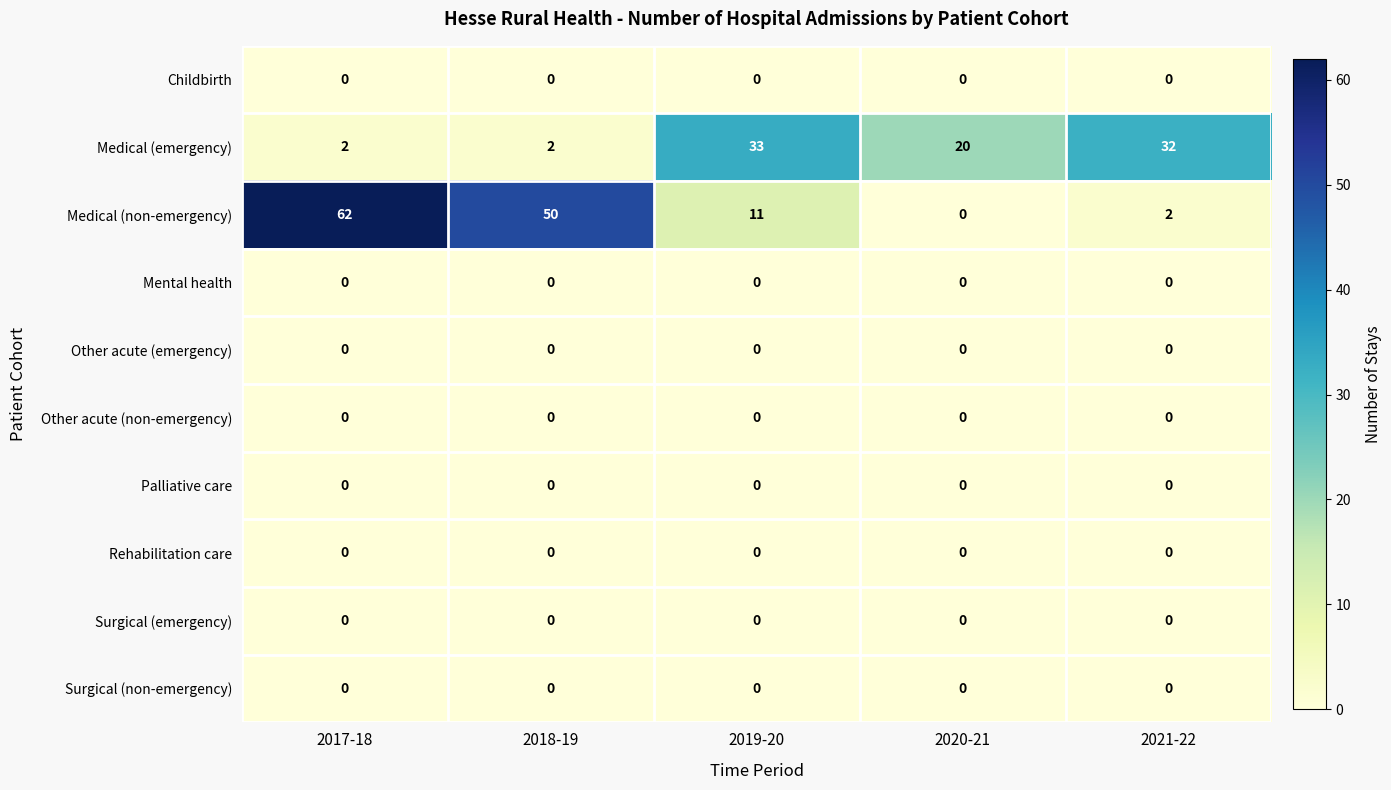

The value of Medical (non-emergency) at 2021-22 is 3. True or false?

False